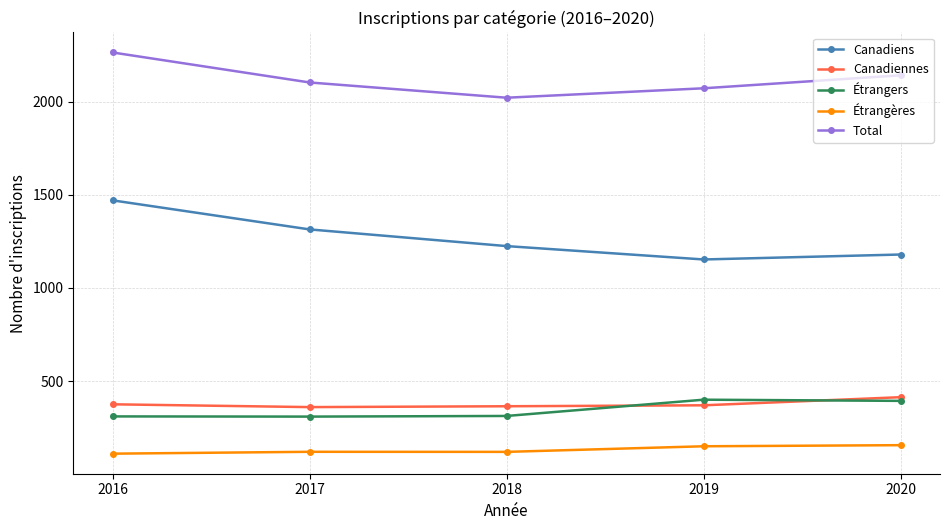

Which series has the largest total across all categories?

Total